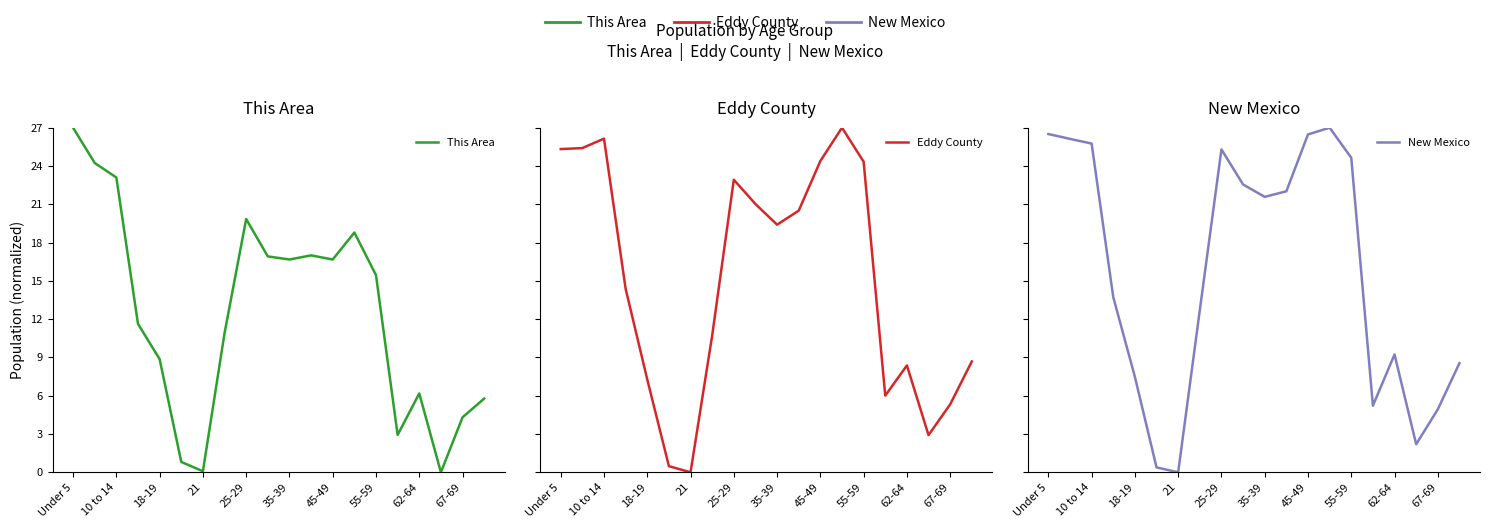

How many times do Eddy County and This Area cross each other?

3